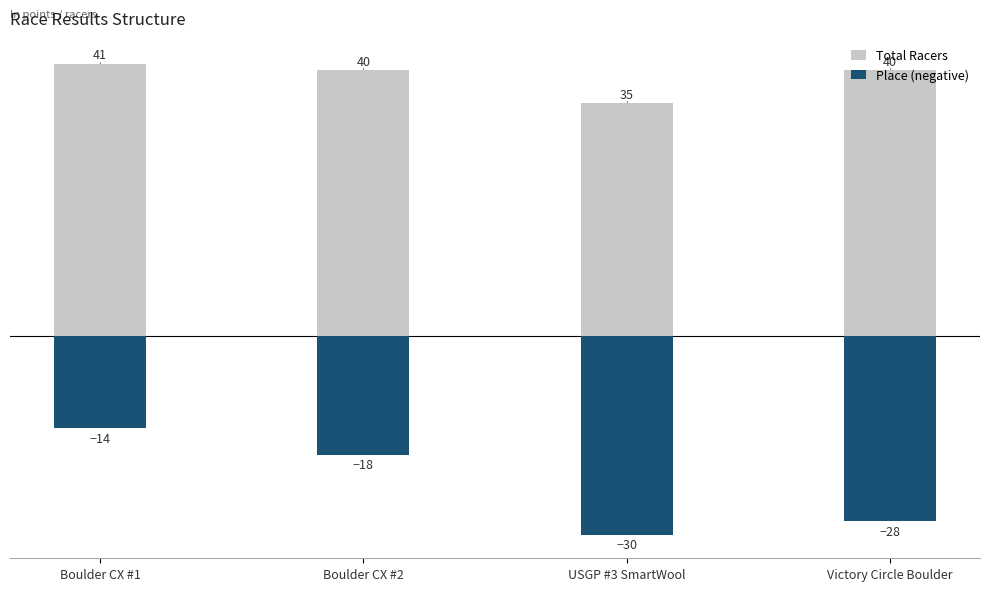

Is the value of Total Racers at Boulder CX #2 greater than the value of Place (negative) at USGP #3 SmartWool?

Yes